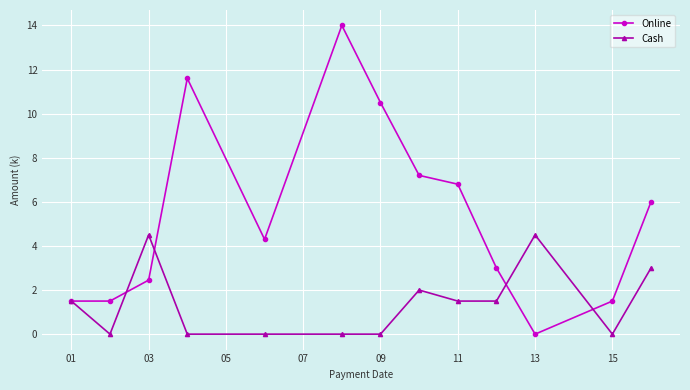

Rank the series by their maximum value, from lowest to highest.

Cash, Online